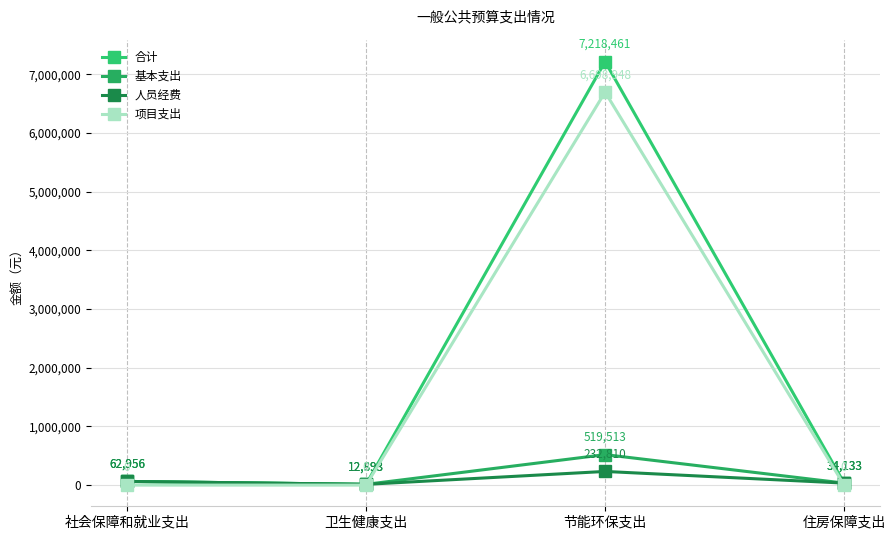

Which category has the highest value in the 基本支出 series?

节能环保支出